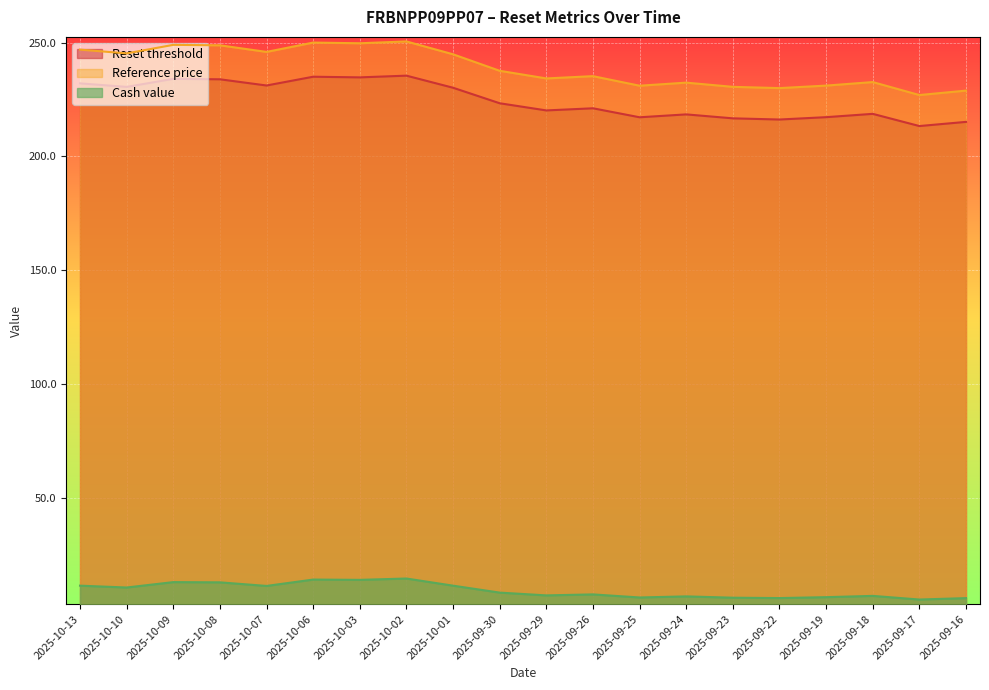

How many distinct data groups are displayed?

3